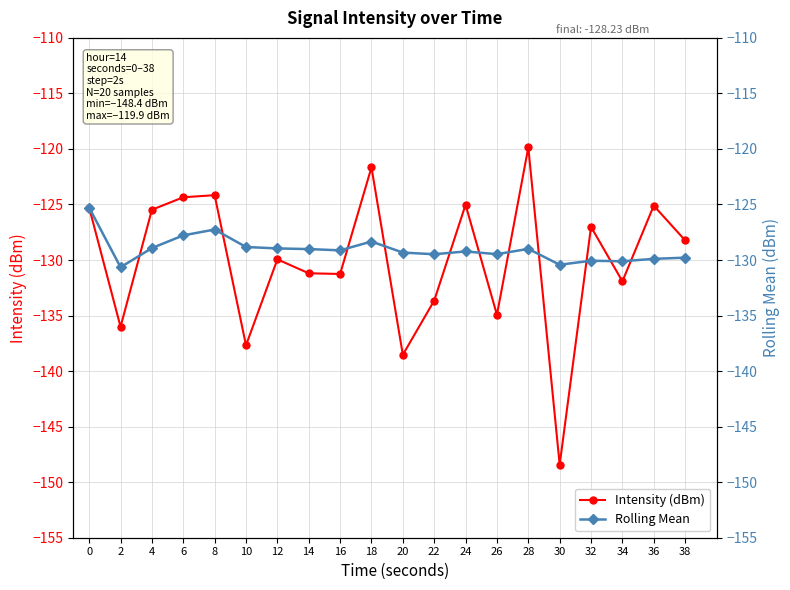

How many interior local peaks does the Rolling Mean series have?

5